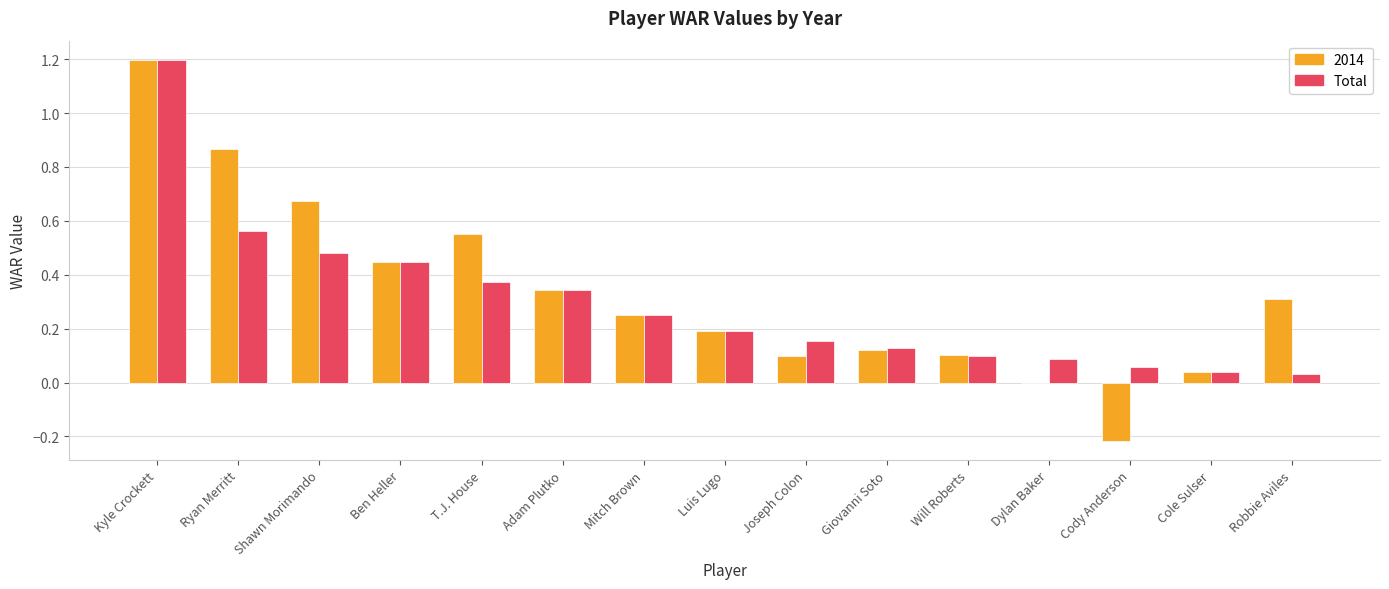

Which category has the highest value across all series?

Kyle Crockett